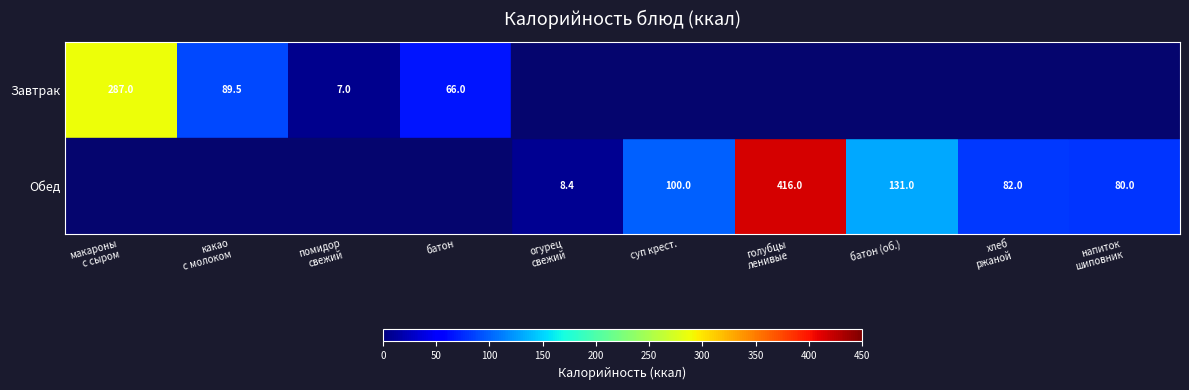

True or false: Обед has a value of 164.4 at суп крест..

False